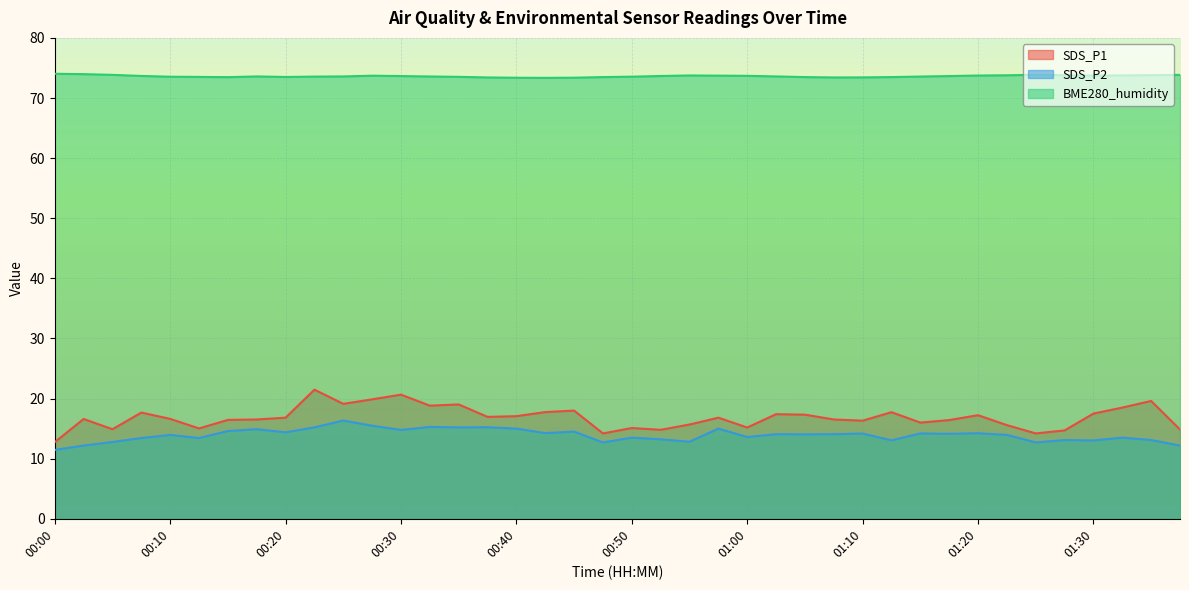

What is the value of the BME280_humidity point at the 35th from the left?

73.9